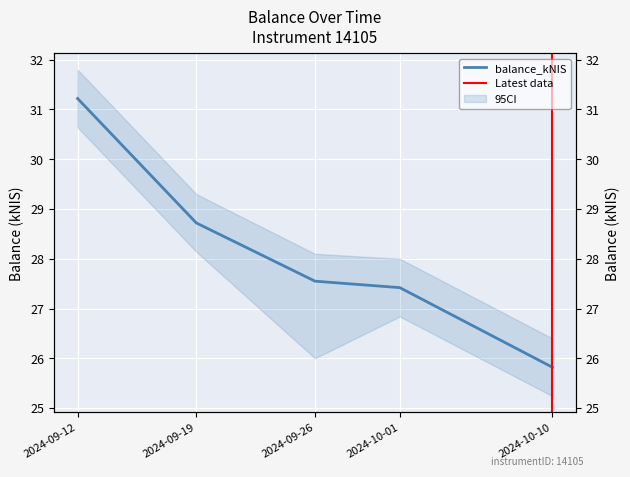

What position from the left is 2024-09-12?

1